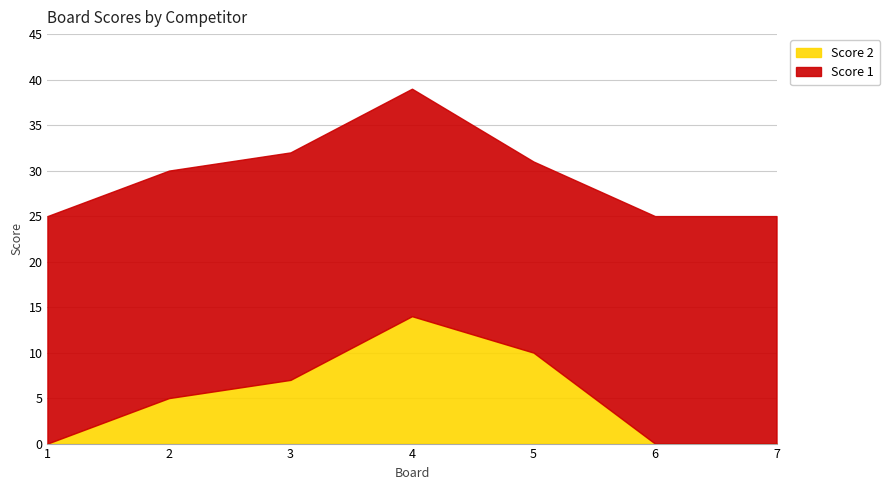

Is it true that Score 1 equals 9 at 5?

False